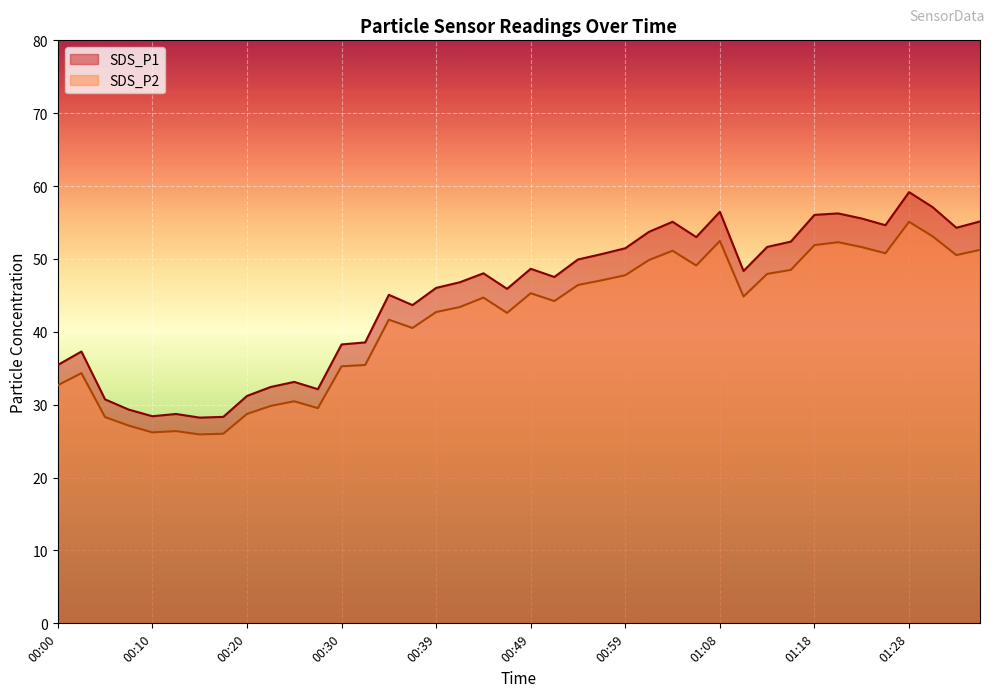

How many lines are shown in the chart?

2